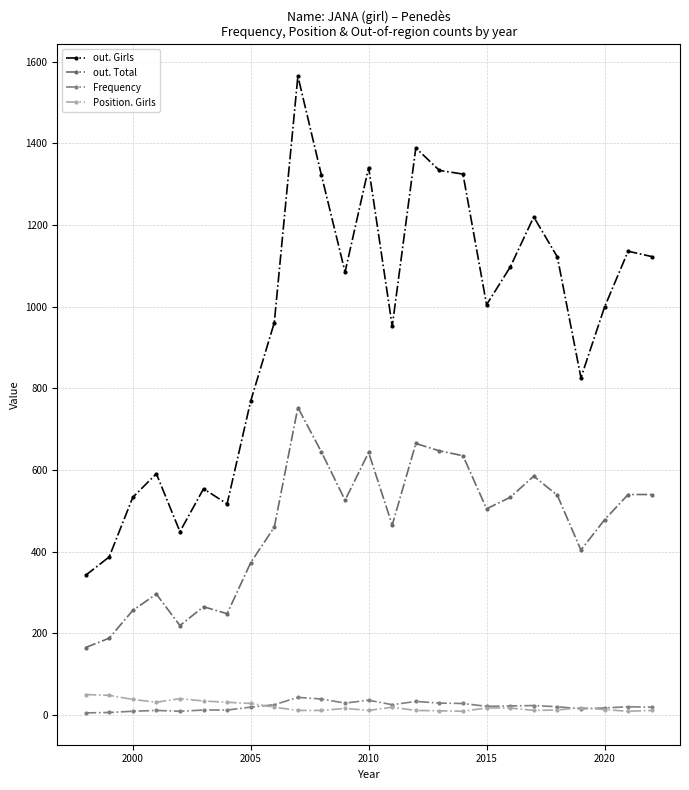

What is the difference between the second highest and minimum values in the Position. Girls series?

39